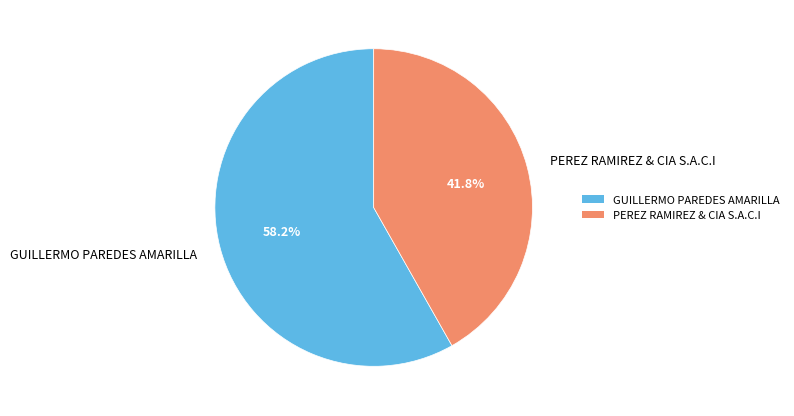

Is it true that GUILLERMO PAREDES AMARILLA is 46% of the pie?

False